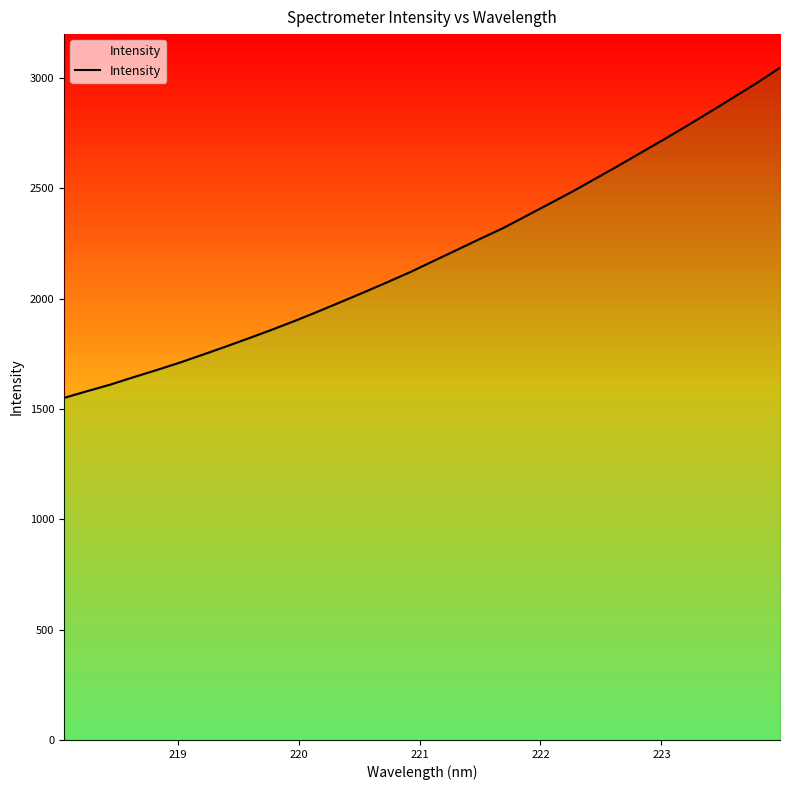

What is the label of the 30th point from the right?

220